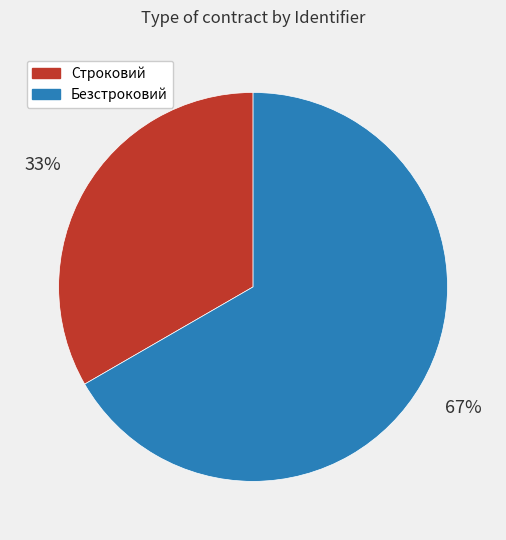

Do Строковий and Безстроковий together represent more than half of the pie?

Yes